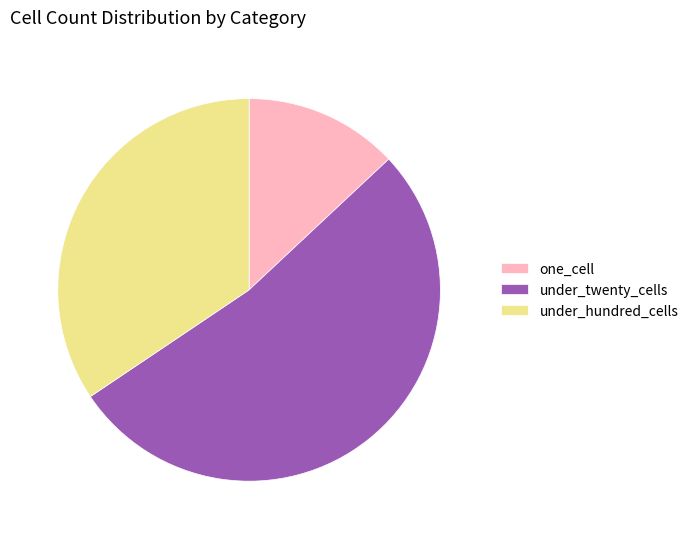

Is it true that under_twenty_cells is 60% of the pie?

False